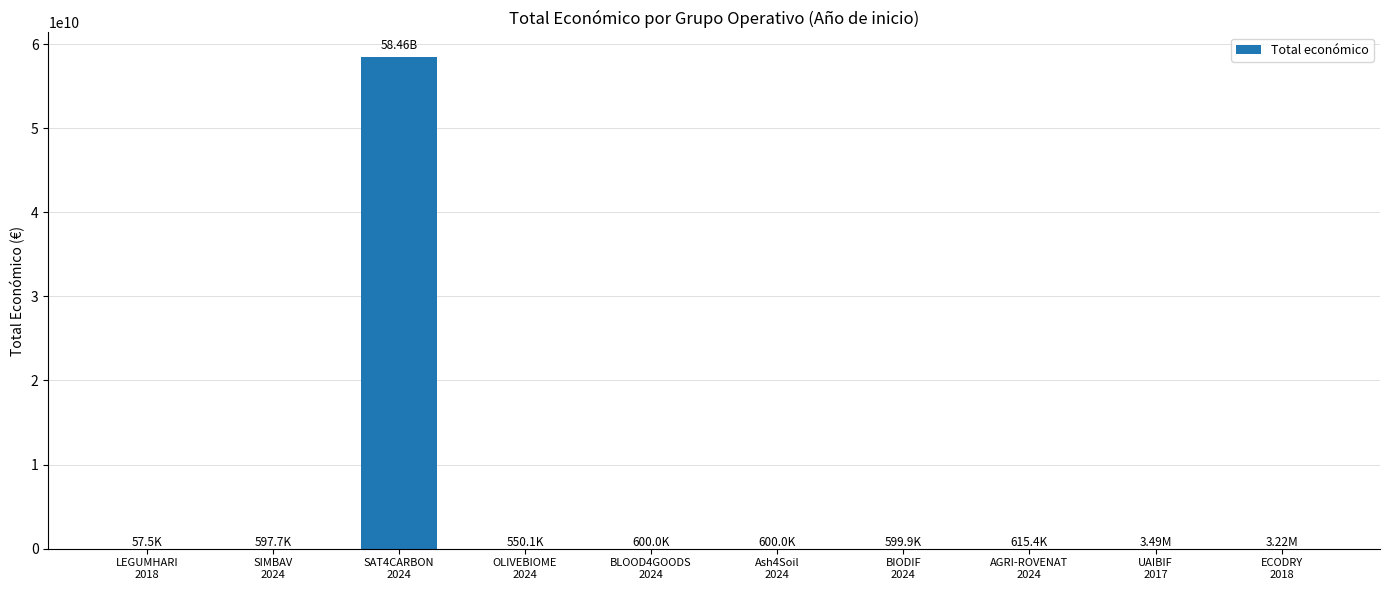

What is the sum of all values?

58473272865